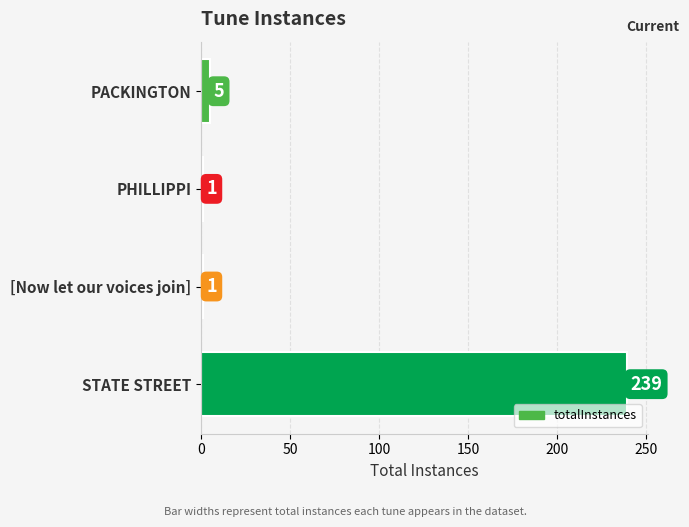

Reading top to bottom, extract all data points from this chart.

5	1	1	239